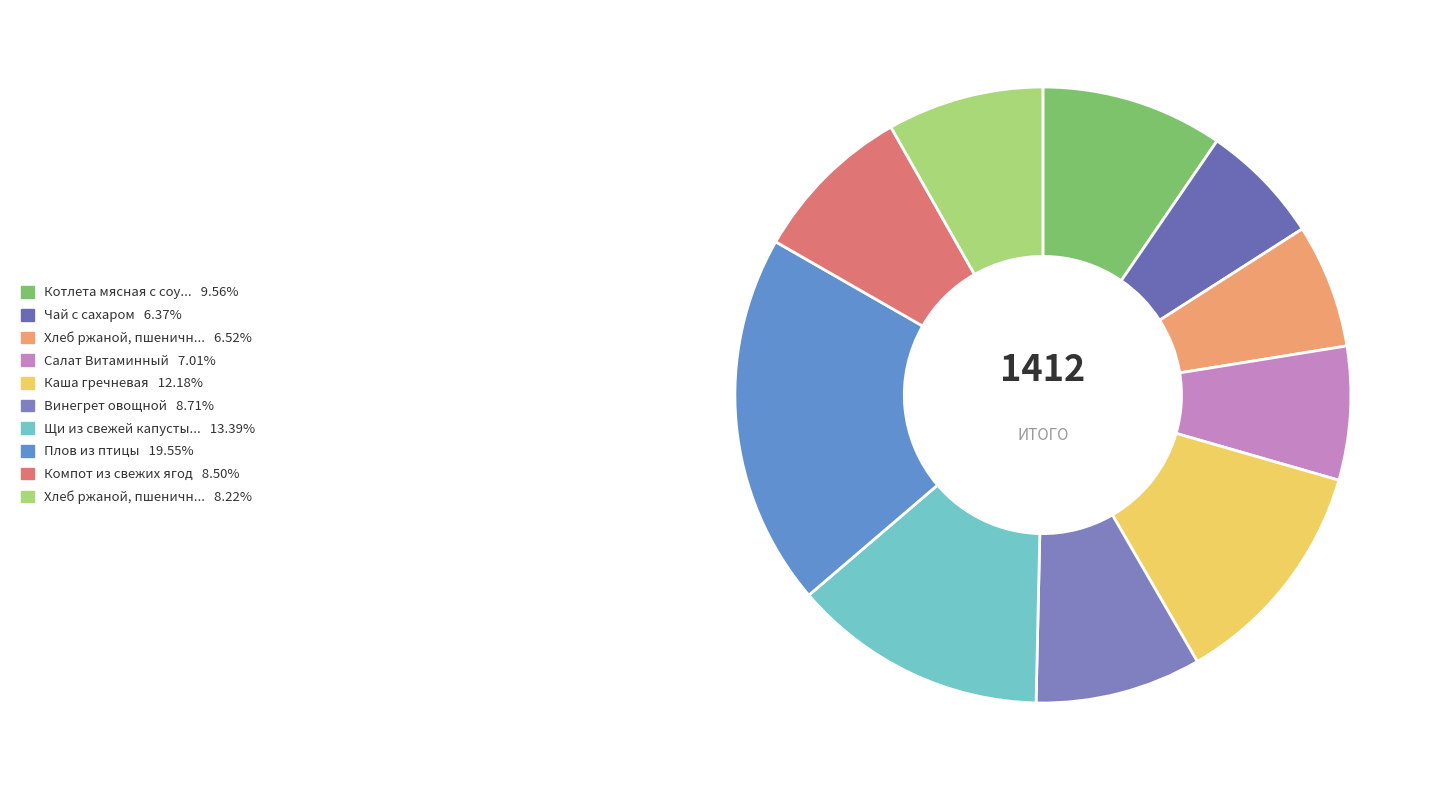

How many slices are in this pie chart?

10